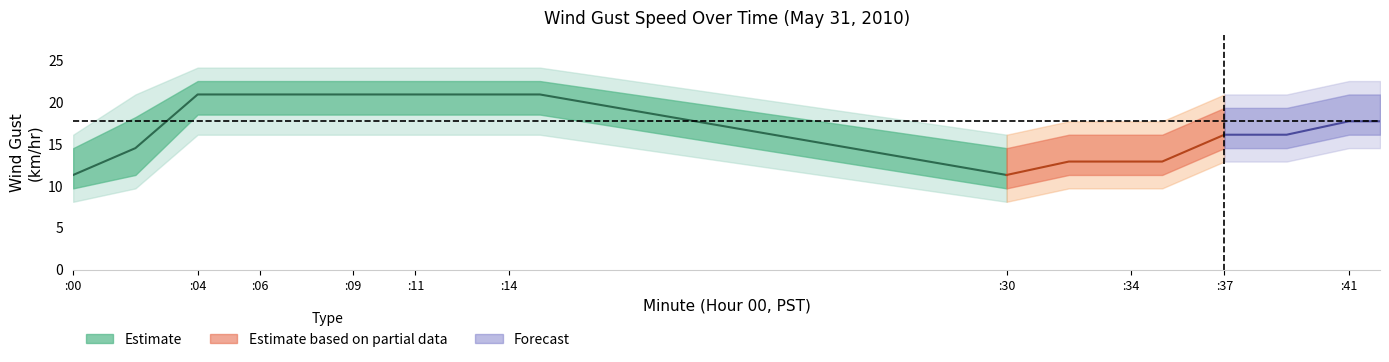

Does the chart have visible grid lines?

No